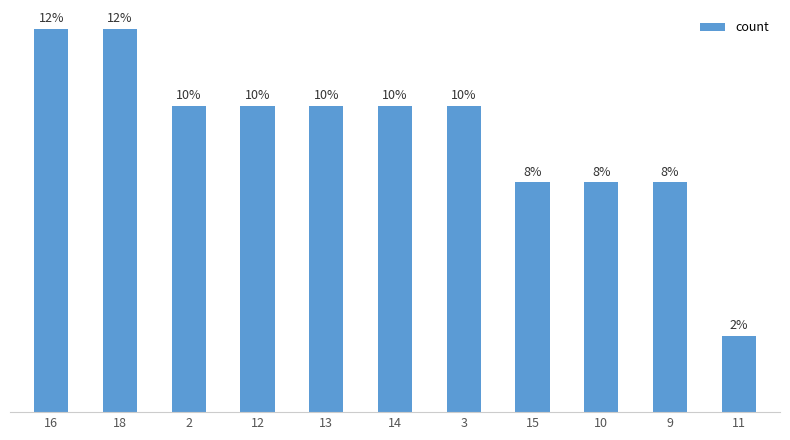

Are the bars horizontal?

No